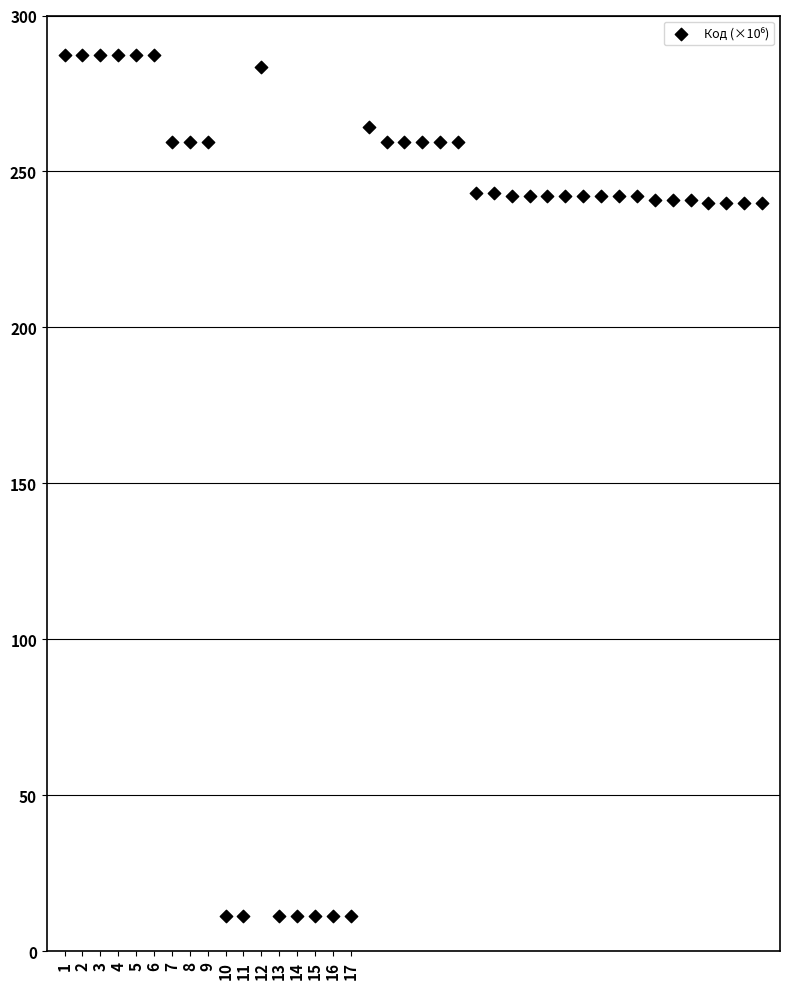

What is the range of X values (max minus min)?

39.0